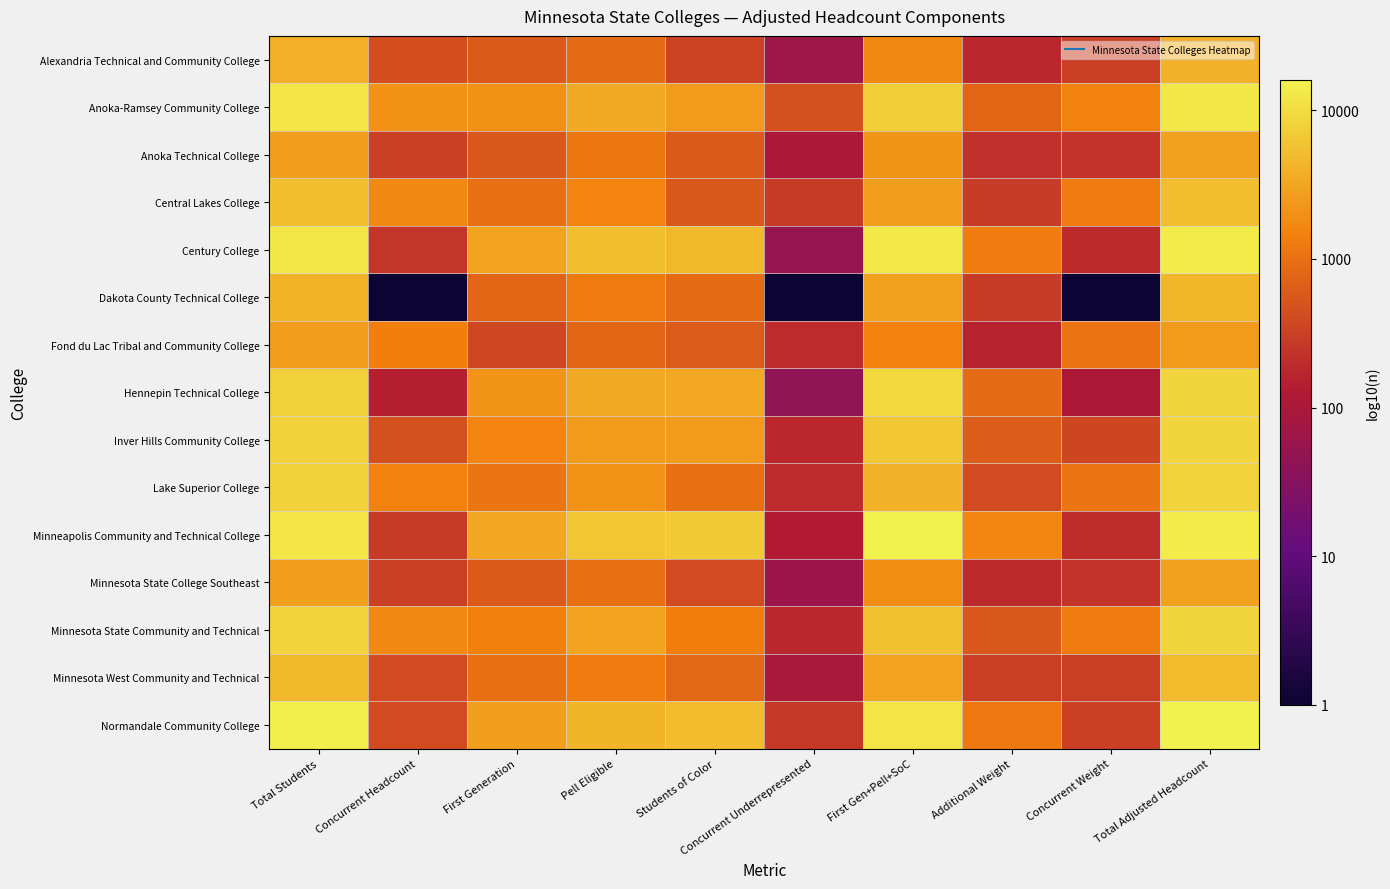

Between Concurrent Headcount and First Gen+Pell+SoC, which series saw the biggest shift?

Dakota County Technical College